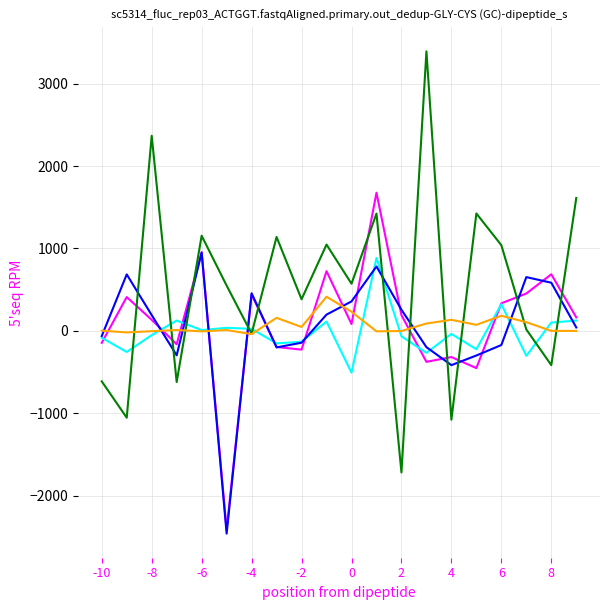

What is the minimum value shown in the chart?

-2460